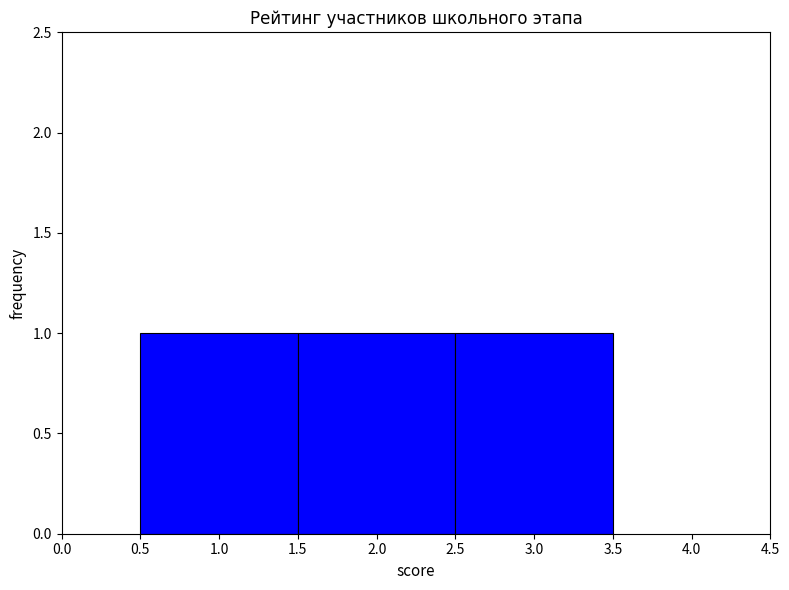

Reading left to right, transcribe this chart: for each bar, give the range it covers on the x-axis and its height. The values are not printed on the chart, so give them approximately, as read against the axis.

0.5 to 1.5: 1
1.5 to 2.5: 1
2.5 to 3.5: 1